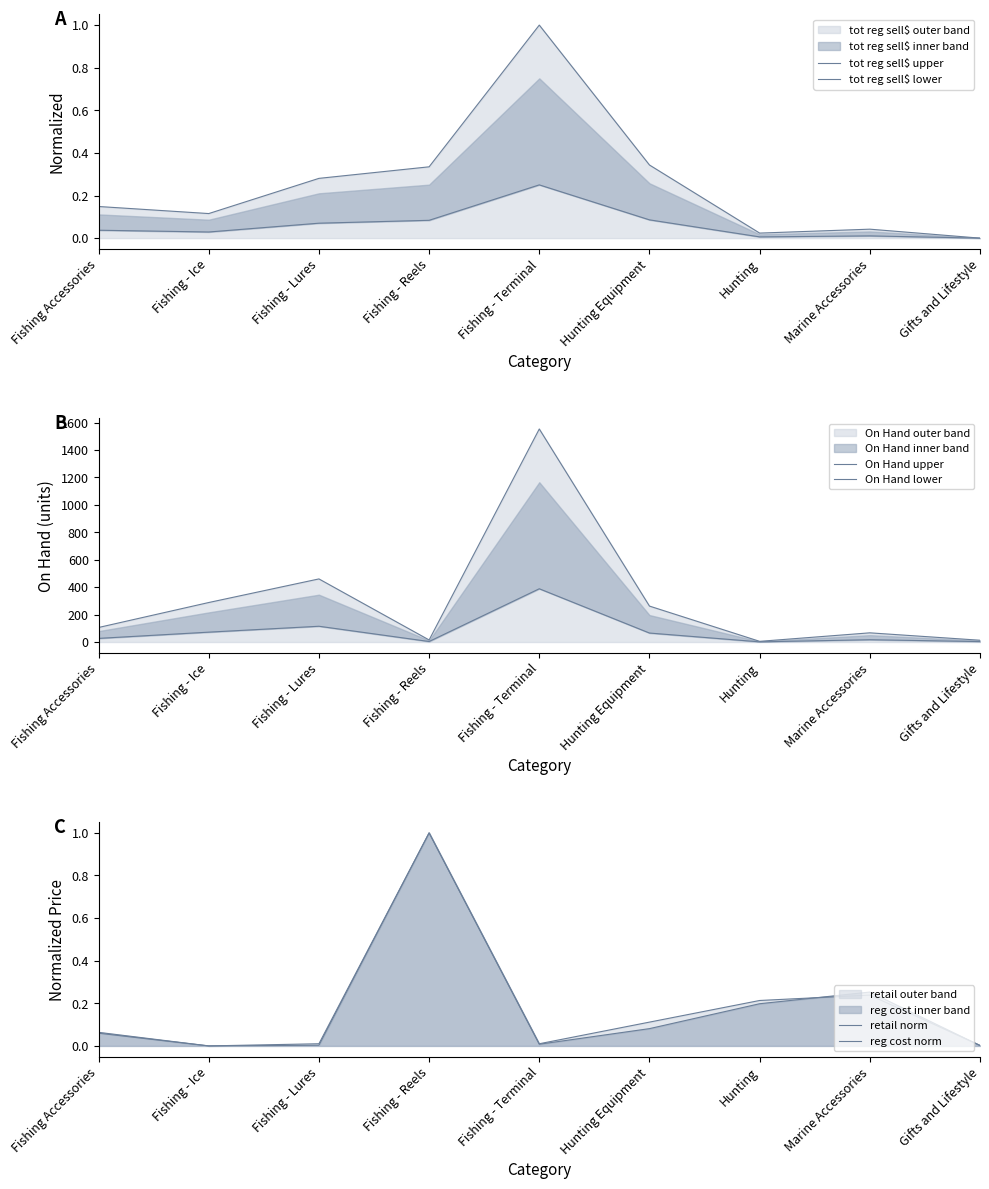

What is the spread (max minus min) of values at Gifts and Lifestyle?

13.0